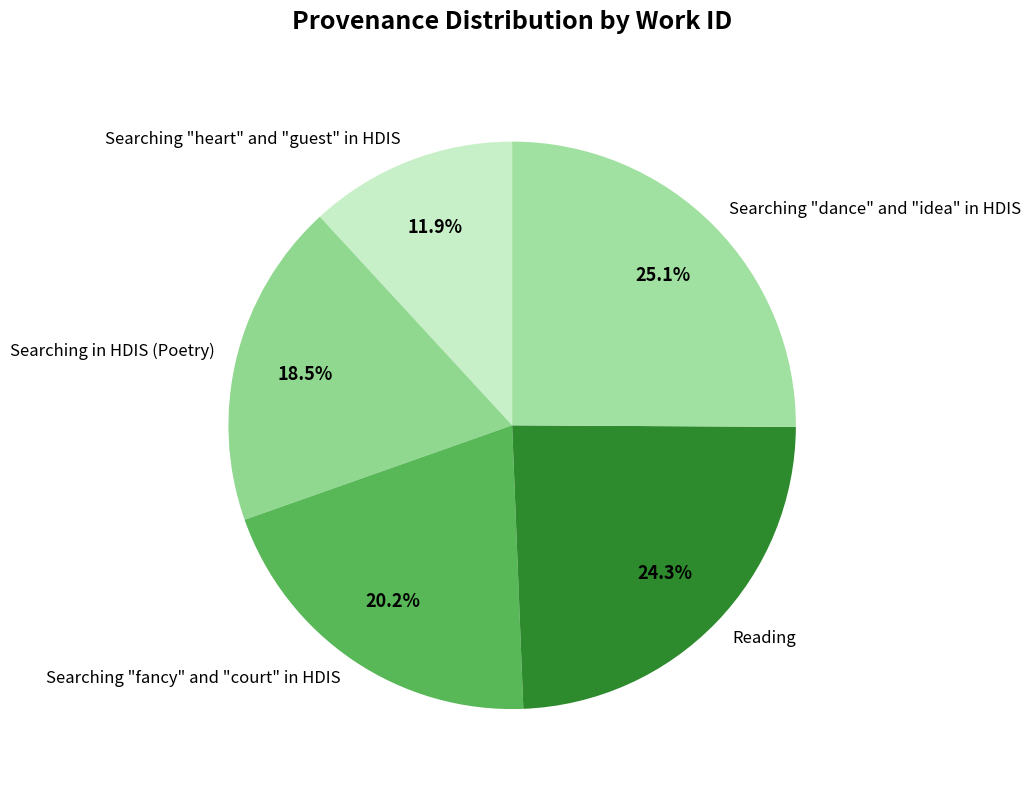

The Reading slice represents 10% of the pie. True or false?

False